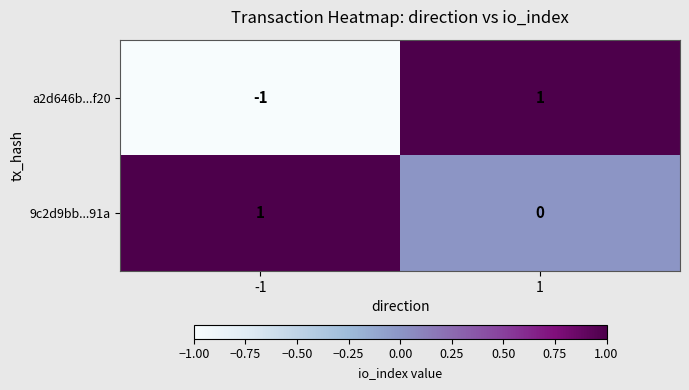

Which label corresponds to the smallest value in the chart?

-1